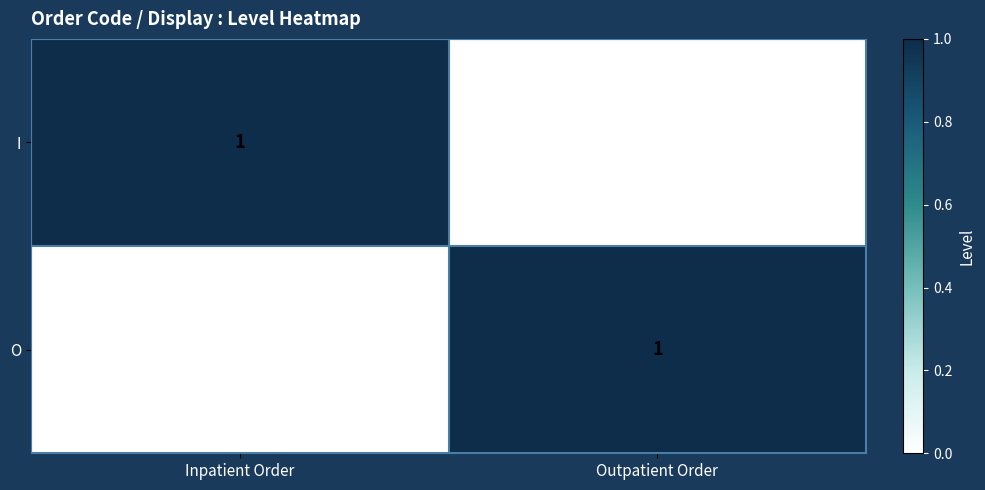

True or false: O has a value of 0 at Outpatient Order.

False